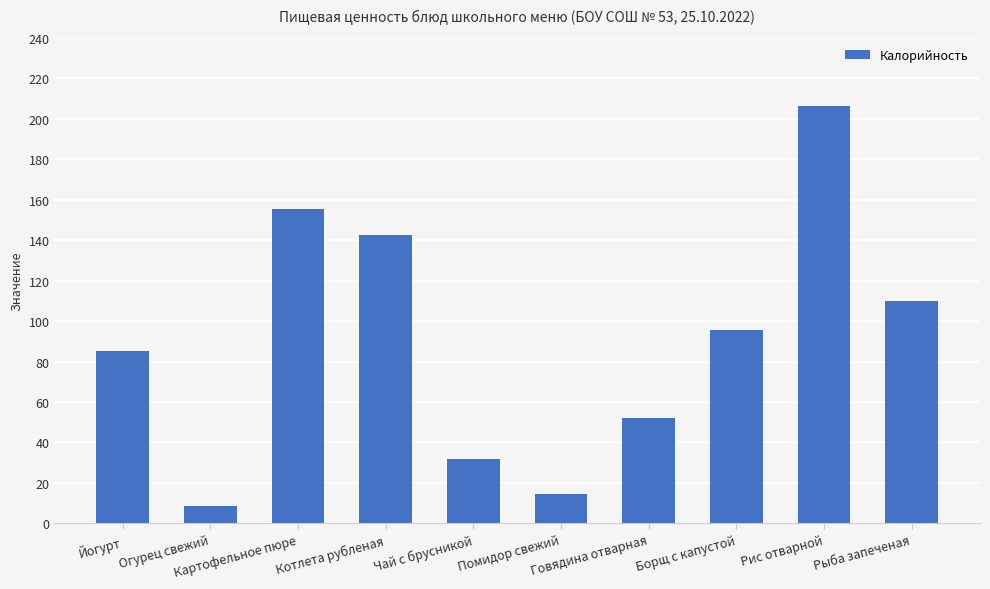

How many values exceed 95?

5